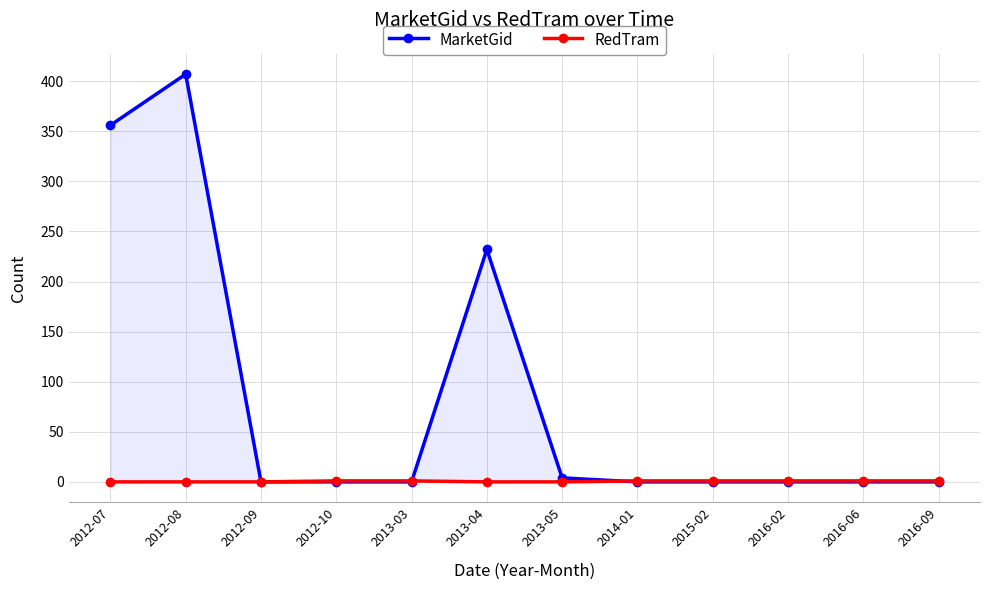

List the series in order of their overall mean, highest first.

MarketGid, RedTram